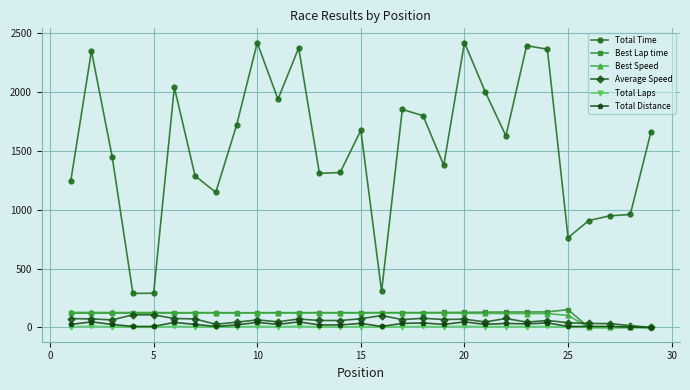

True or false: Total Time and Average Speed intersect in this chart.

False